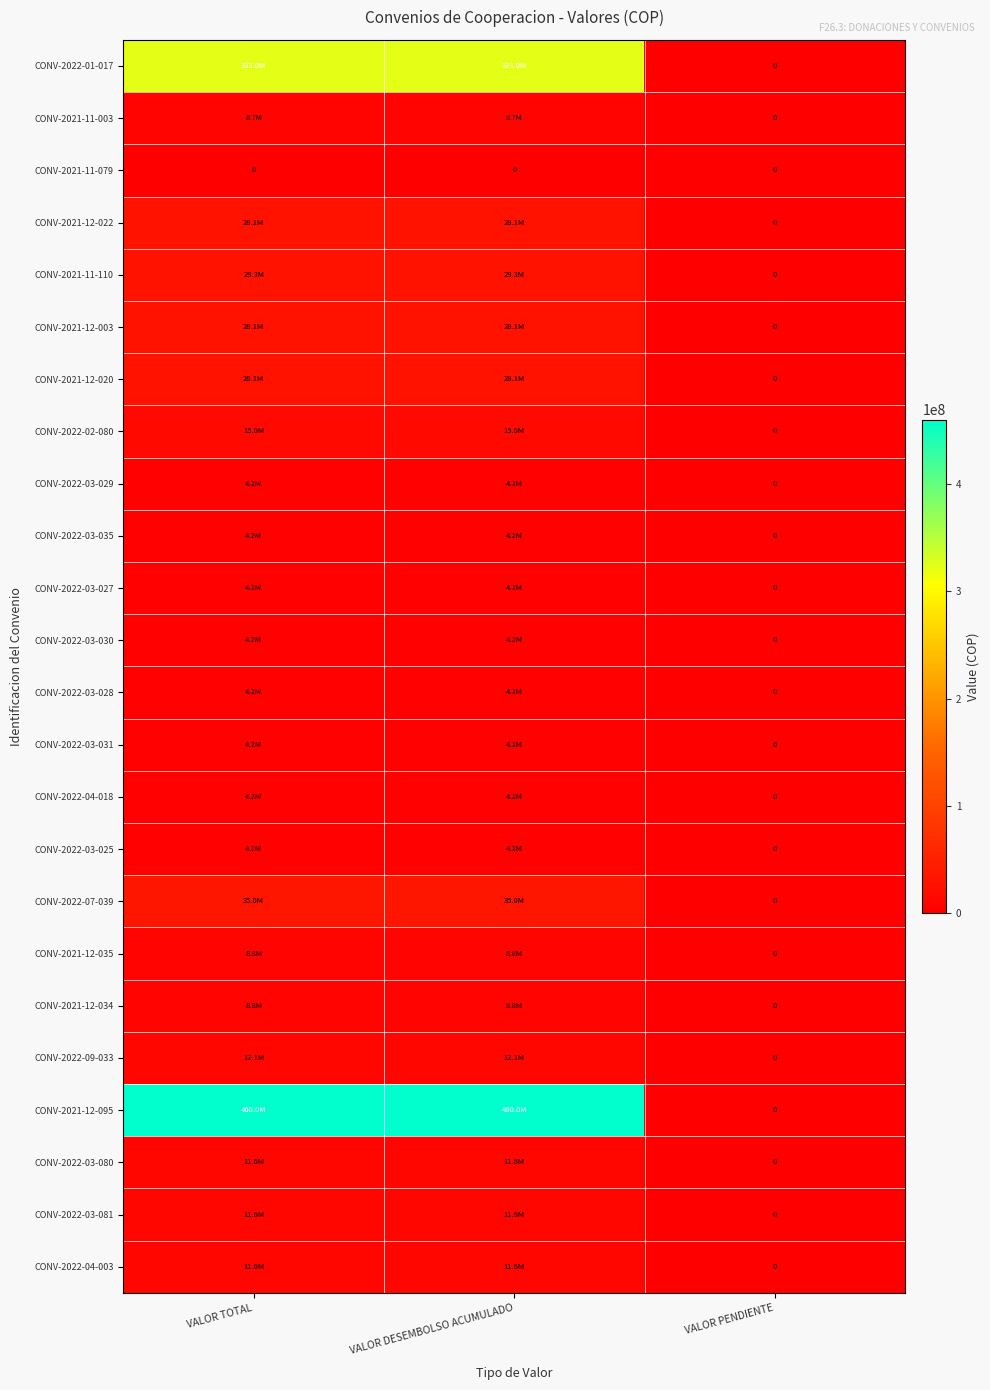

The CONV-2021-12-020 series shows -14579164 at VALOR PENDIENTE. True or false?

False